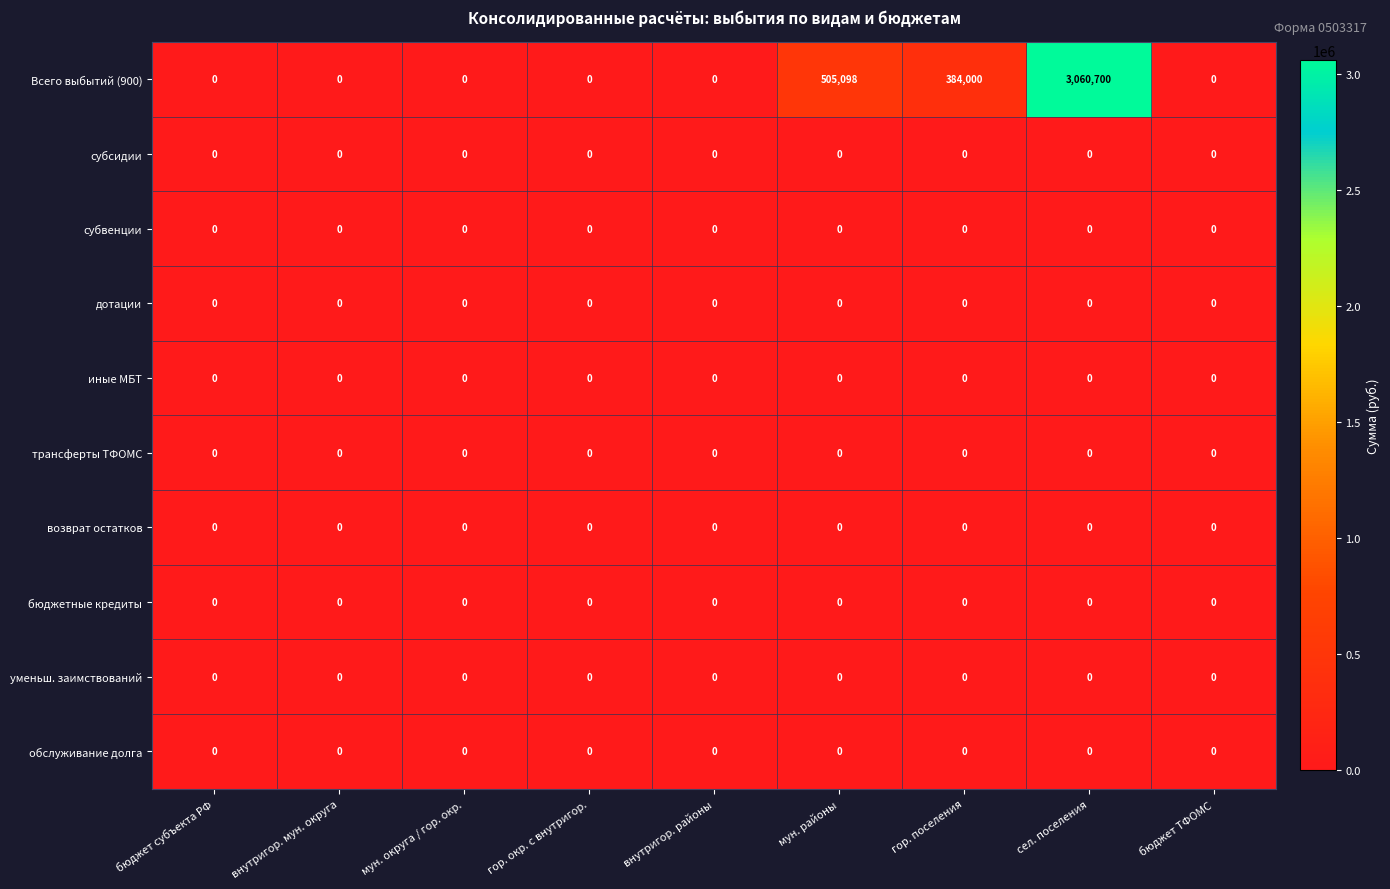

The Всего выбытий (900) series shows 3060700 at сел. поселения. True or false?

True